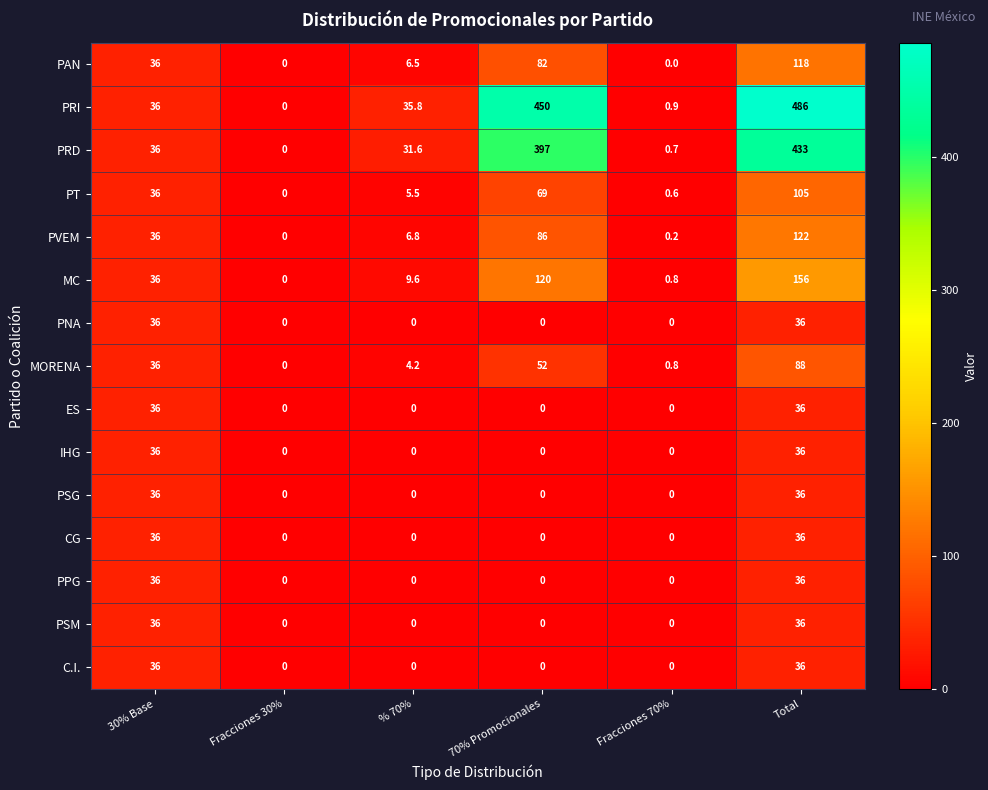

Read the MC value at Total.

156.0